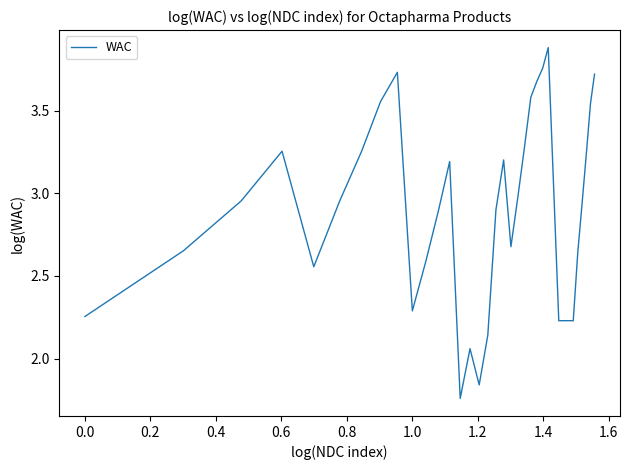

What is the maximum value shown in the chart?

3.9